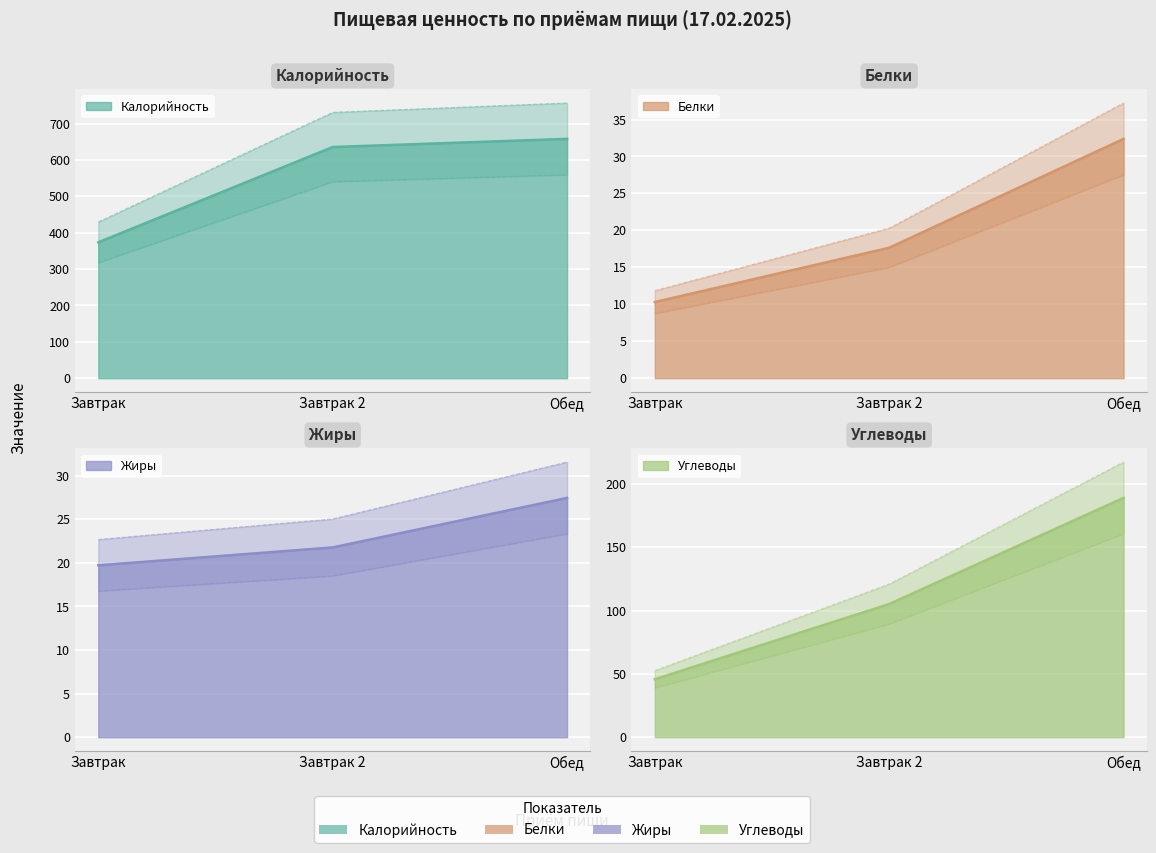

How many lines are shown in the chart?

4